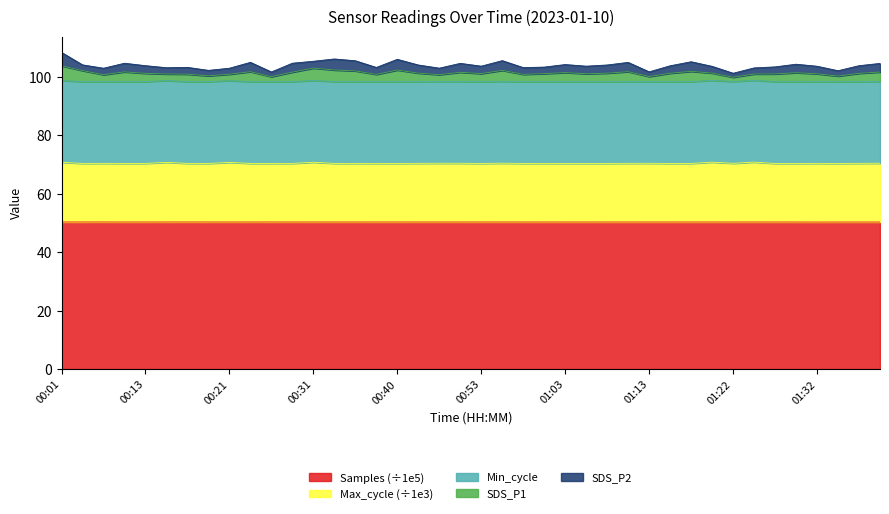

What is the difference between the maximum and minimum values in the SDS_P1 series?

3.9